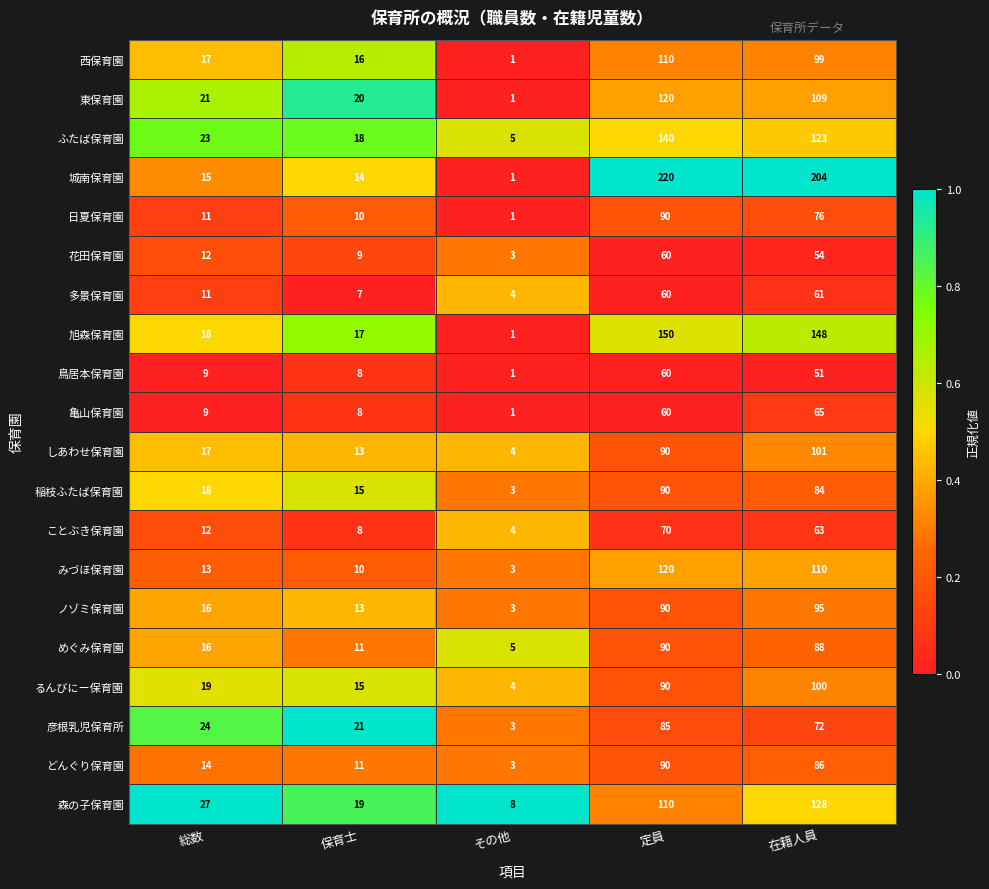

What is the difference between the highest and lowest values at 在籍人員?

153